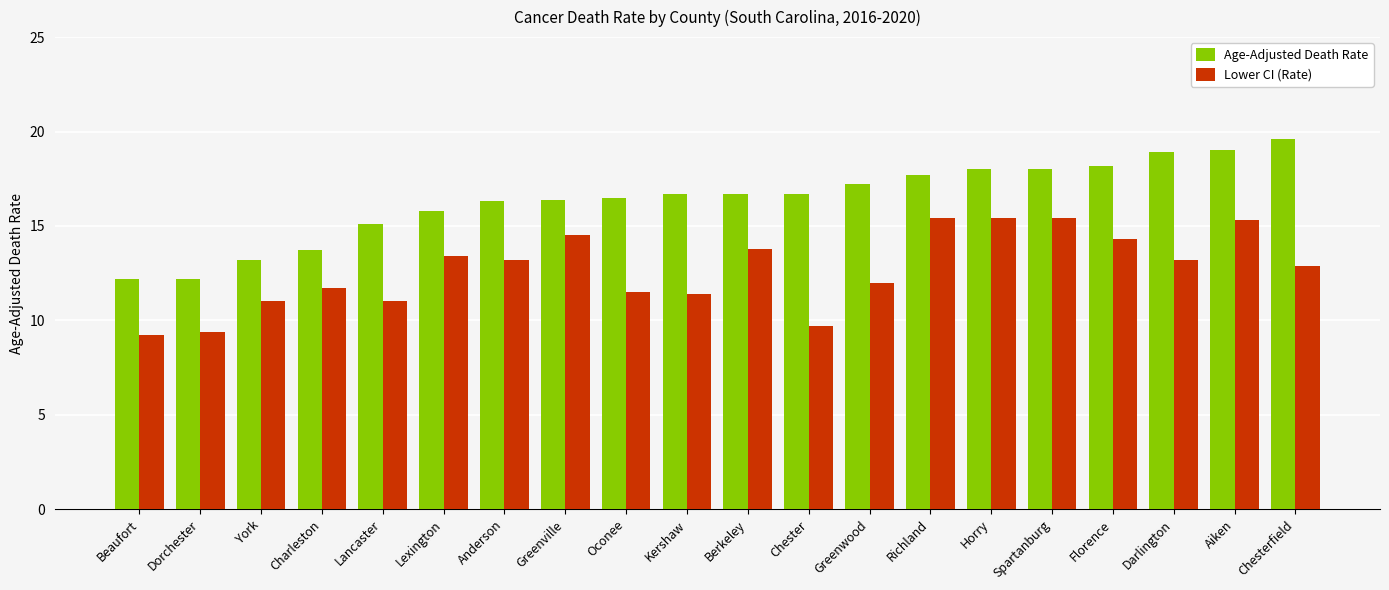

The Lower CI (Rate) series shows 7.2 at Lexington. True or false?

False